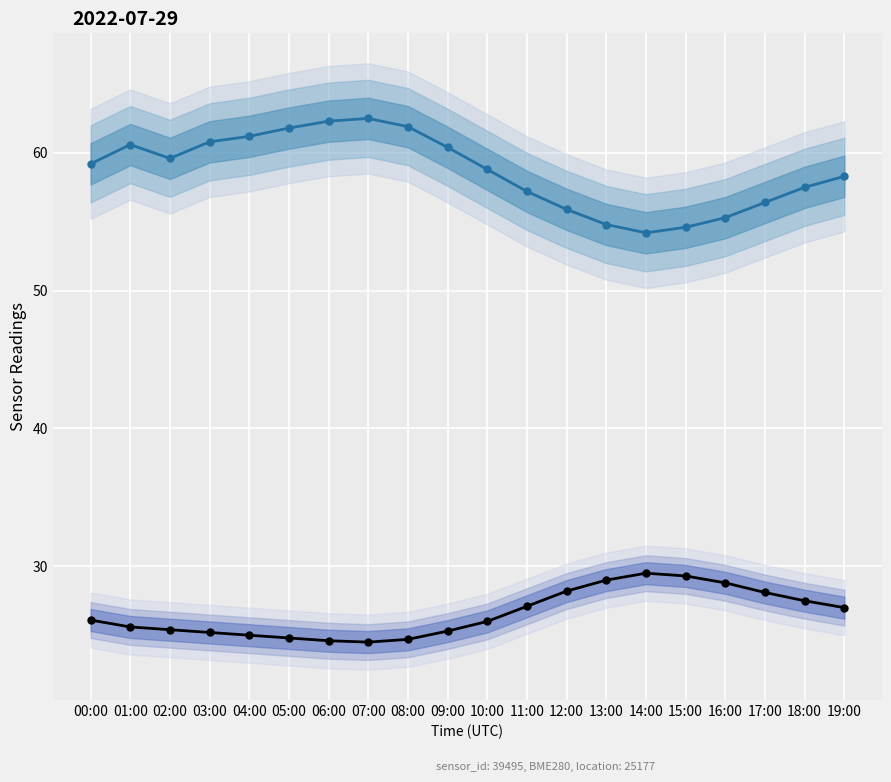

List the series in order of their peak value, highest first.

humidity, temperature